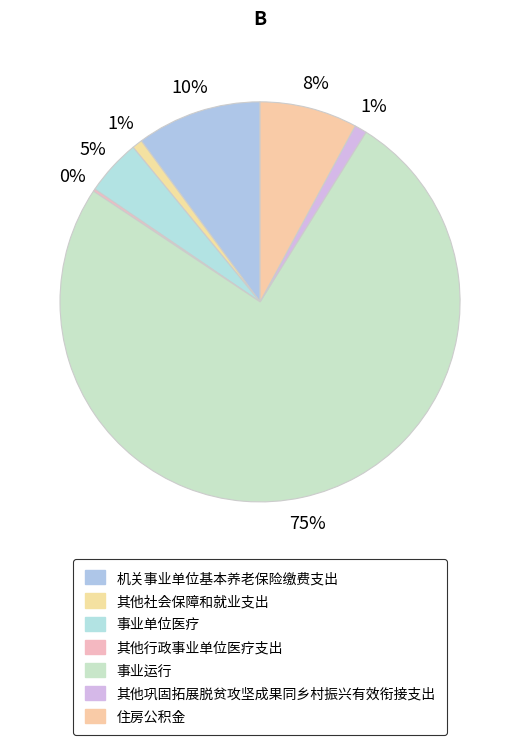

Rank the categories by value from highest to lowest.

事业运行, 机关事业单位基本养老保险缴费支出, 住房公积金, 事业单位医疗, 其他巩固拓展脱贫攻坚成果同乡村振兴有效衔接支出, 其他社会保障和就业支出, 其他行政事业单位医疗支出